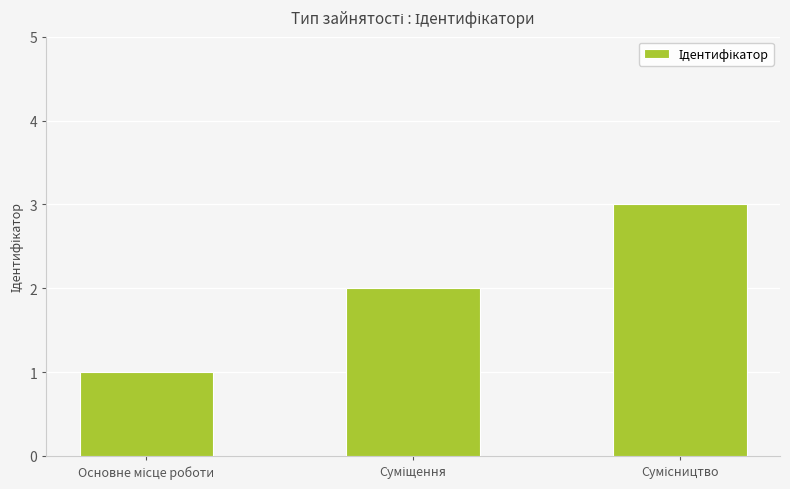

What is the sum of all values?

6